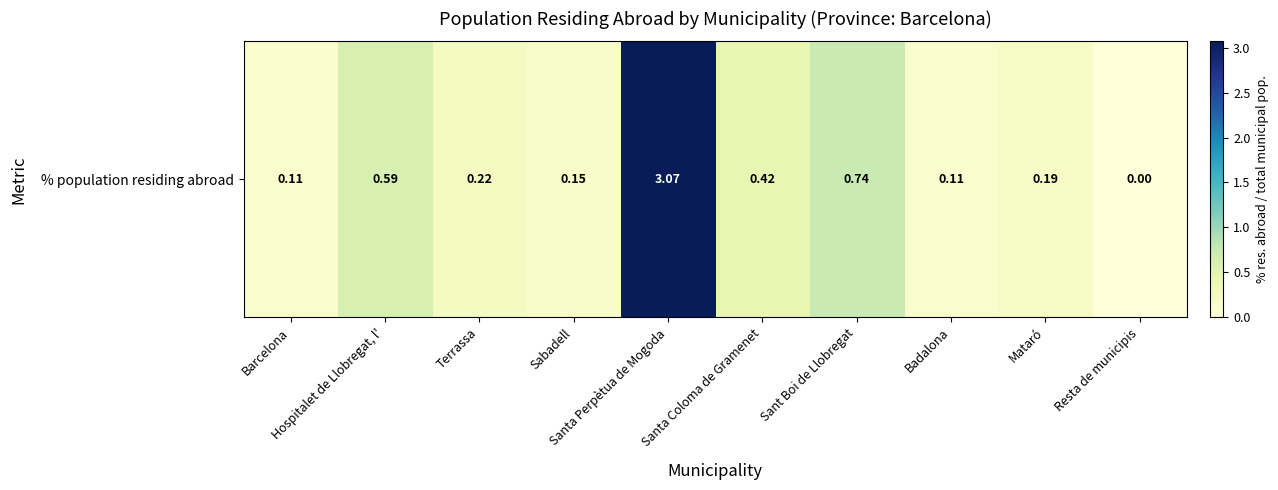

Reading left to right, extract all data points from this chart.

Barcelona=0.1	Hospitalet de Llobregat, l'=0.6	Terrassa=0.2	Sabadell=0.1	Santa Perpètua de Mogoda=3.1	Santa Coloma de Gramenet=0.4	Sant Boi de Llobregat=0.7	Badalona=0.1	Mataró=0.2	Resta de municipis=0.0